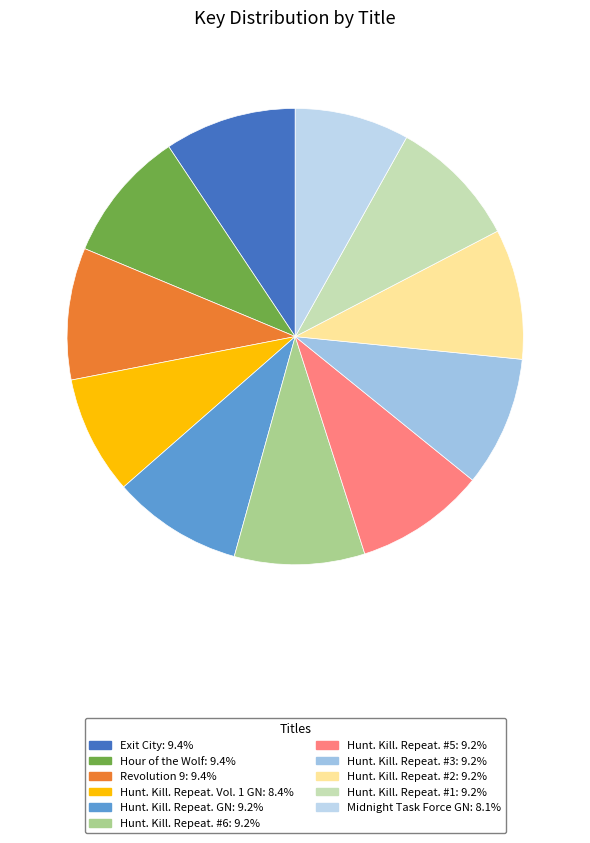

To the nearest percent, what is the average slice percentage?

9%